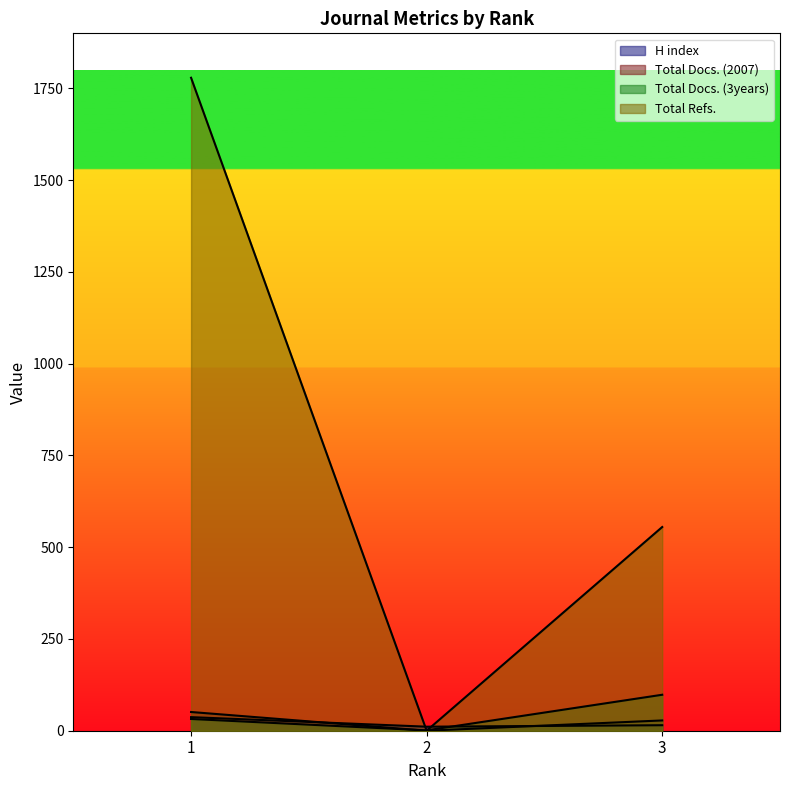

At which category is the sum across all series the highest?

1